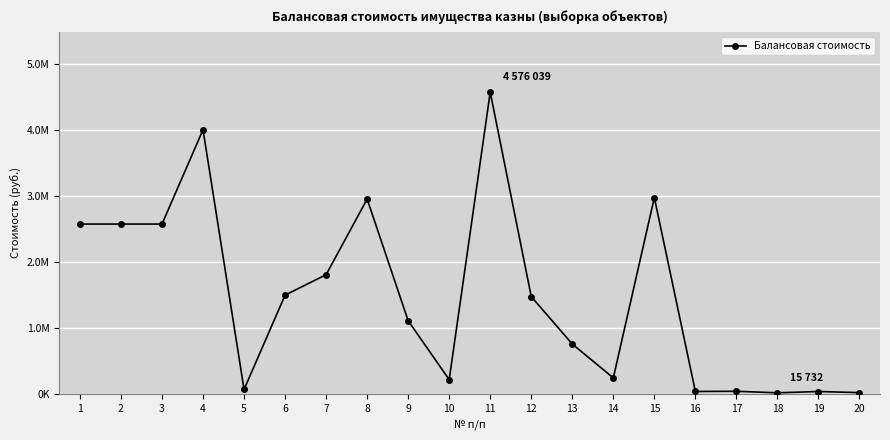

Reading left to right, what are all the values shown in this chart?

1=2575575.0	2=2575575.0	3=2575575.0	4=4006450.0	5=66429.2	6=1497360.0	7=1807414.0	8=2954538.0	9=1108901.7	10=215123.4	11=4576039.0	12=1475440.0	13=755072.6	14=241972.4	15=2977182.0	16=35753.0	17=38593.0	18=15732.0	19=34900.0	20=18691.0